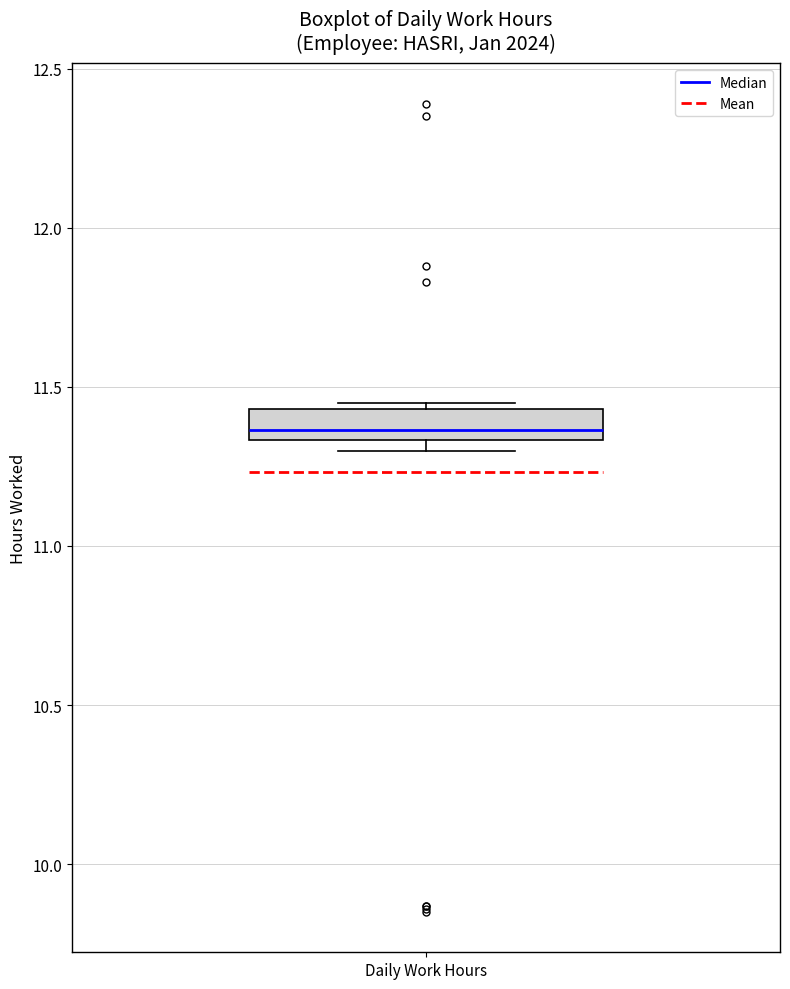

Where is the lower edge of the box for Daily Work Hours on the y-axis? The values are not printed on the chart, so give them approximately, as read against the axis.

11.35